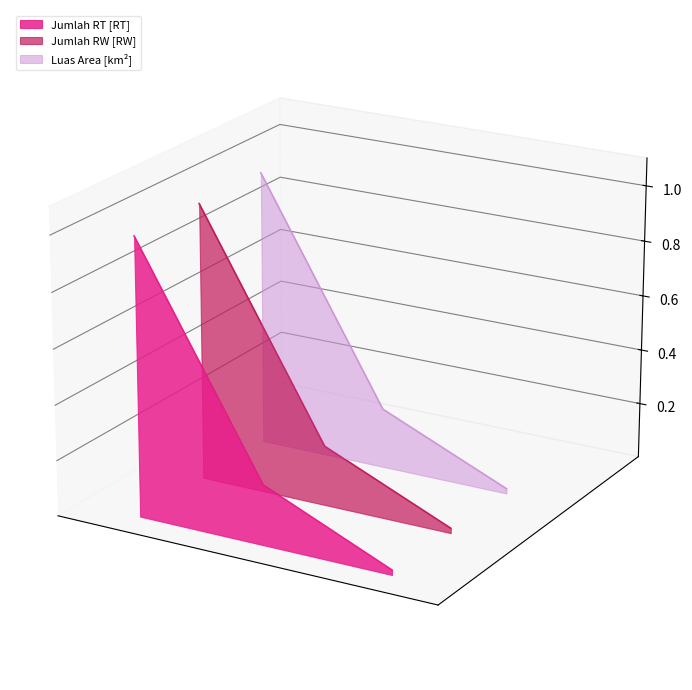

True or false: the data shows 0.0 at Jumlah RT [RT].

True